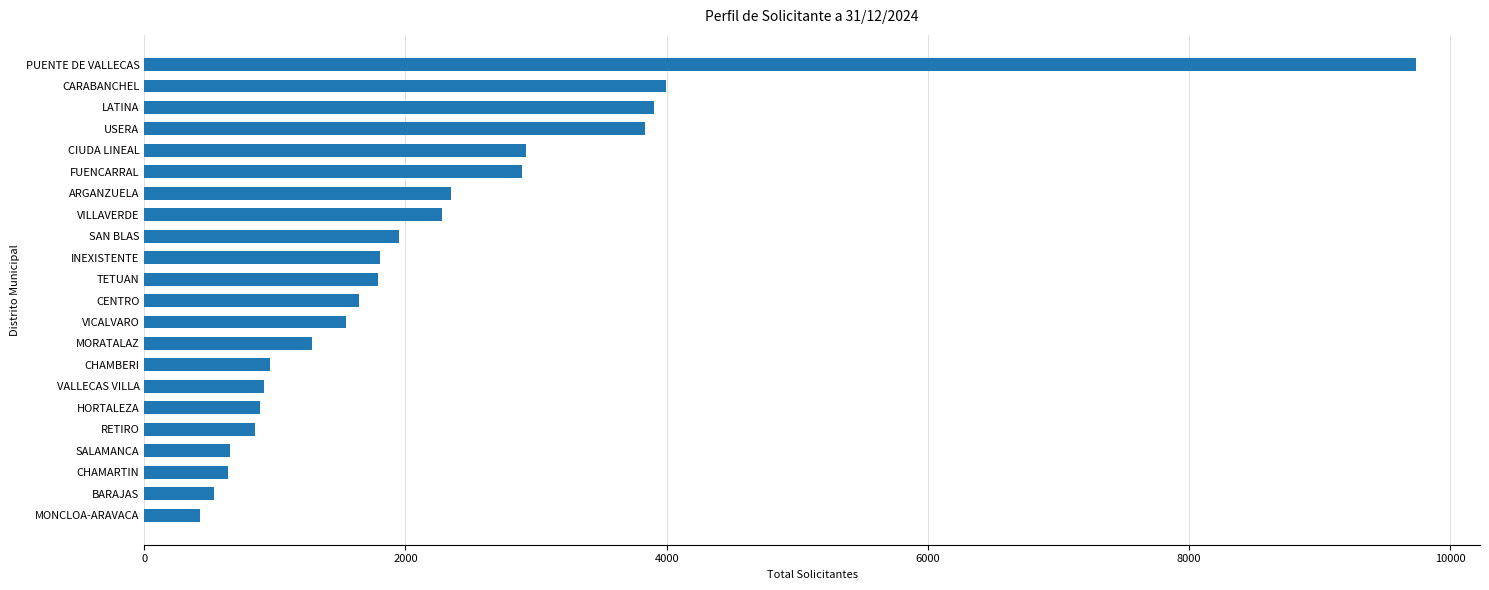

What is the change in value from MONCLOA-ARAVACA to FUENCARRAL?

+2459